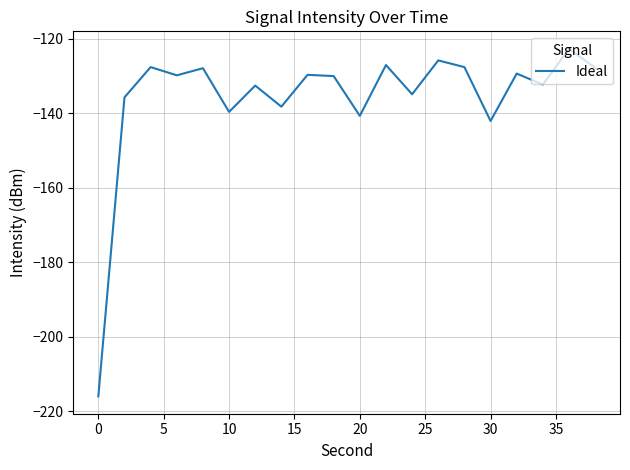

What is the smallest value displayed?

-216.0